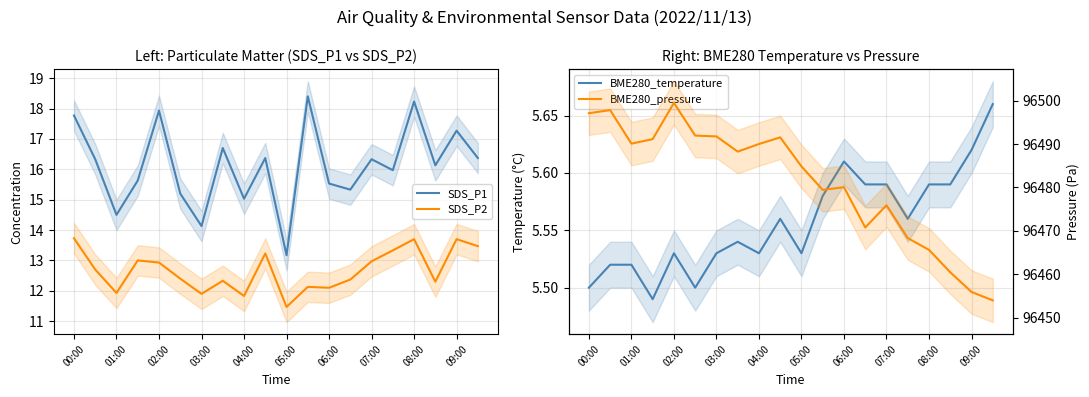

What are all the series names shown in the legend?

SDS_P1, SDS_P2, BME280_temperature, BME280_pressure